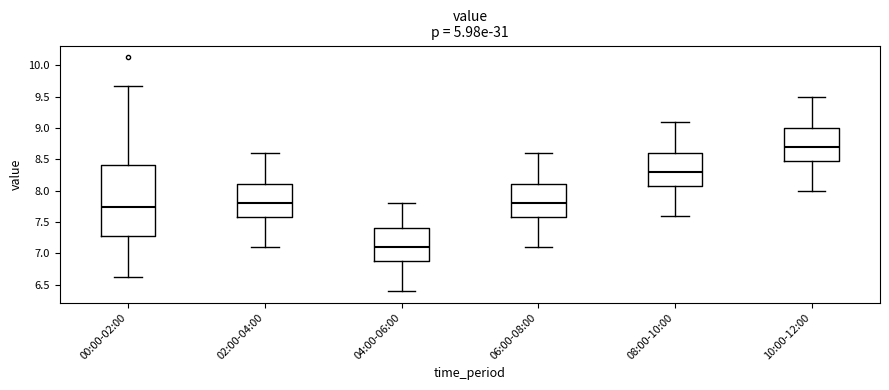

Comparing the boxes themselves (not the whiskers), which one is the tallest?

00:00-02:00